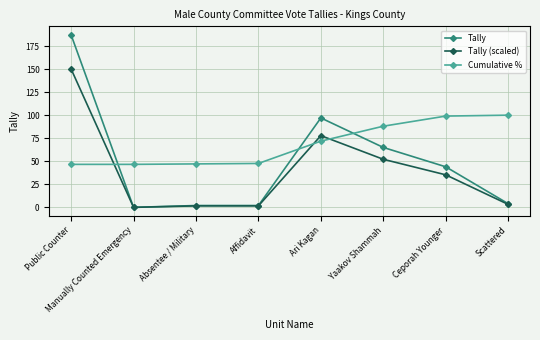

What is the maximum value shown in the chart?

187.0